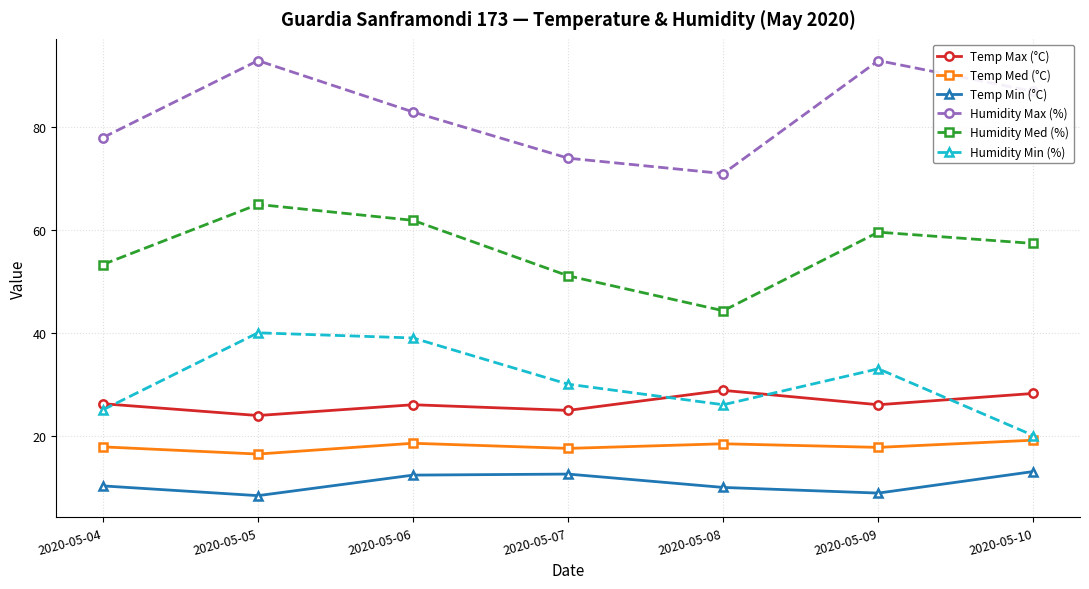

The value of Temp Max (°C) at 2020-05-10 is 28.2. True or false?

True